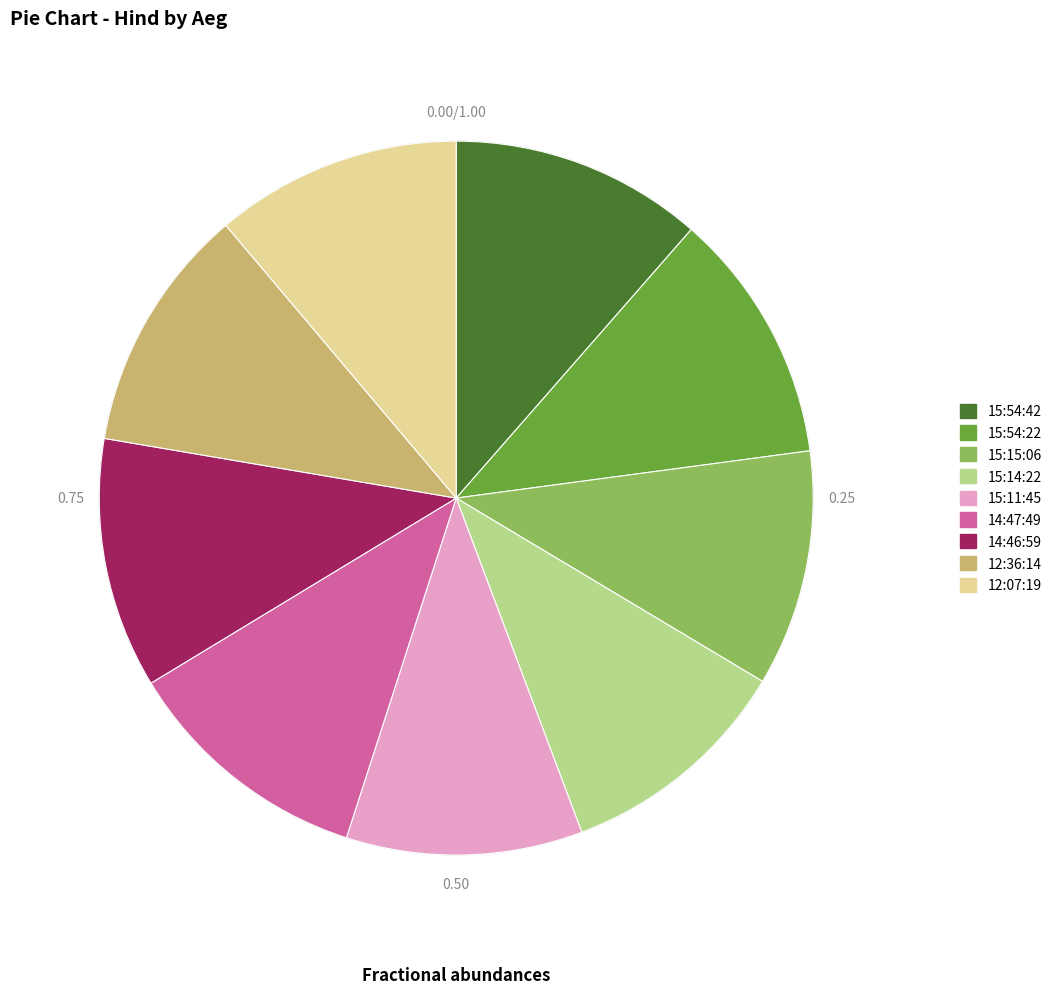

Does 14:46:59 account for over 50% of the chart?

No